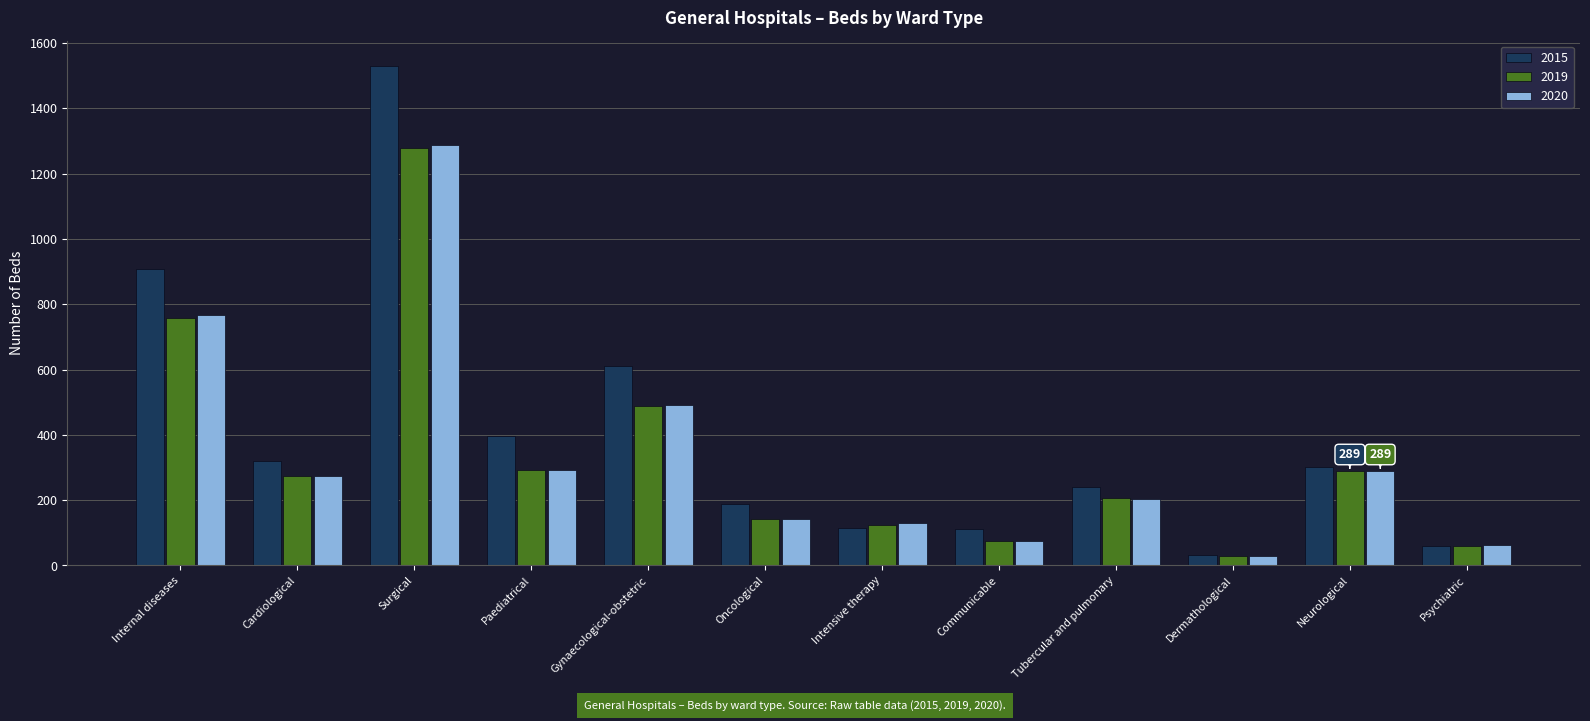

At which label does 2020 first exceed 275?

Internal diseases